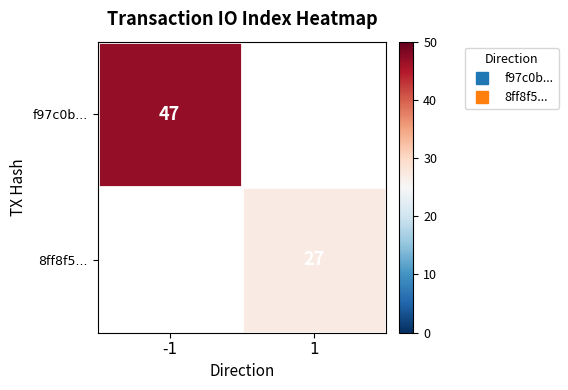

Read the 8ff8f5... value at 1.

27.0